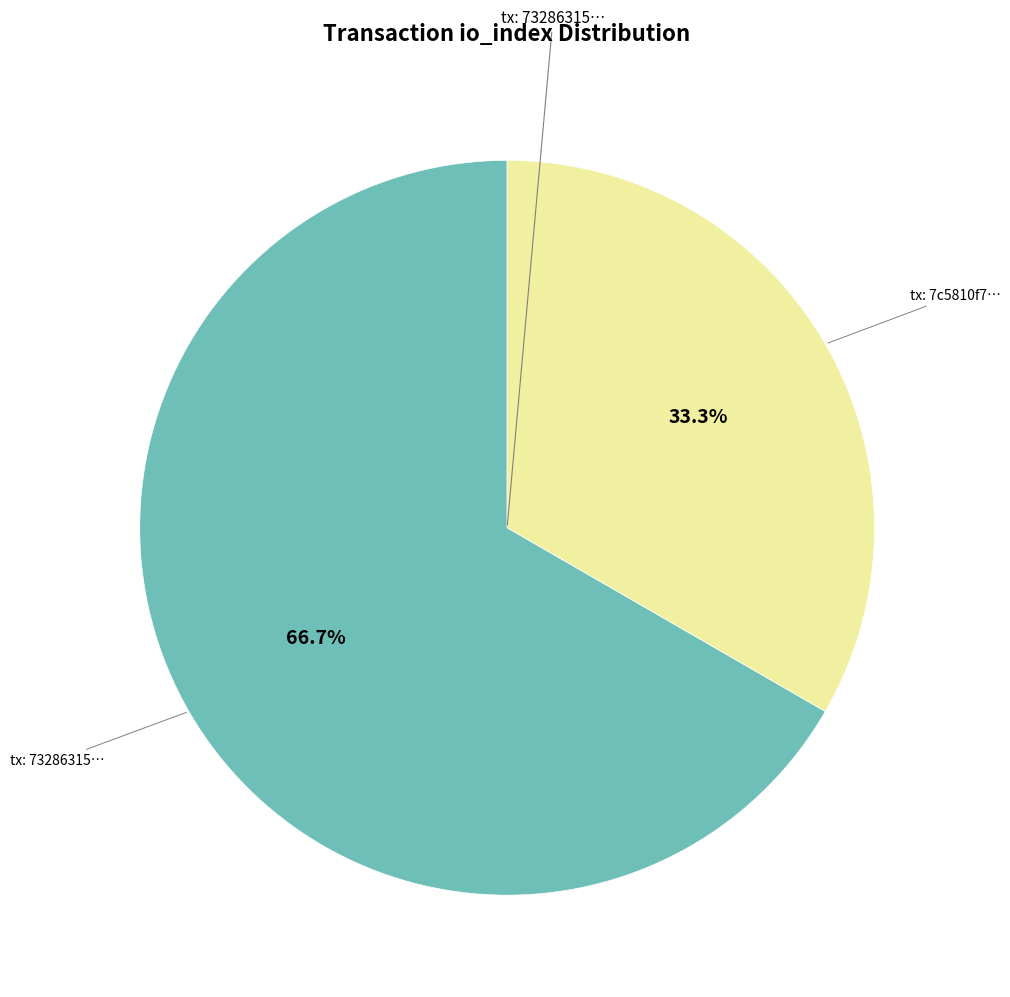

Is there any slice that represents more than half of the pie?

Yes